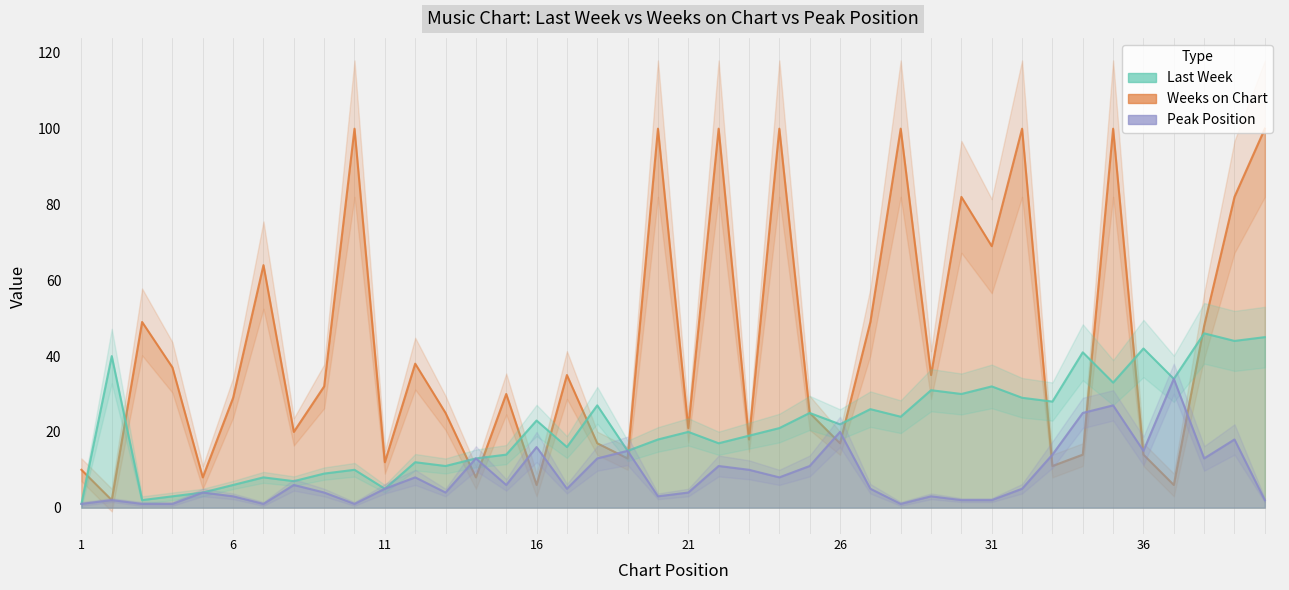

Which series has the widest spread of values?

Weeks on Chart